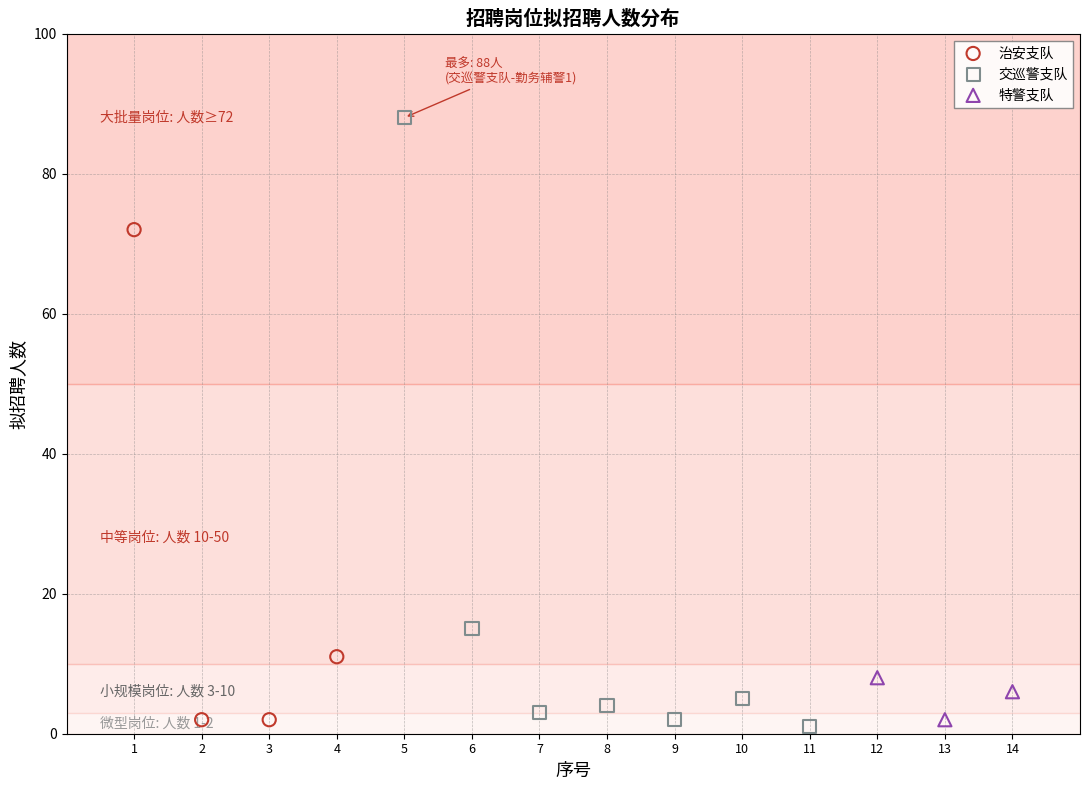

Which series has the largest Y range (max minus min)?

交巡警支队